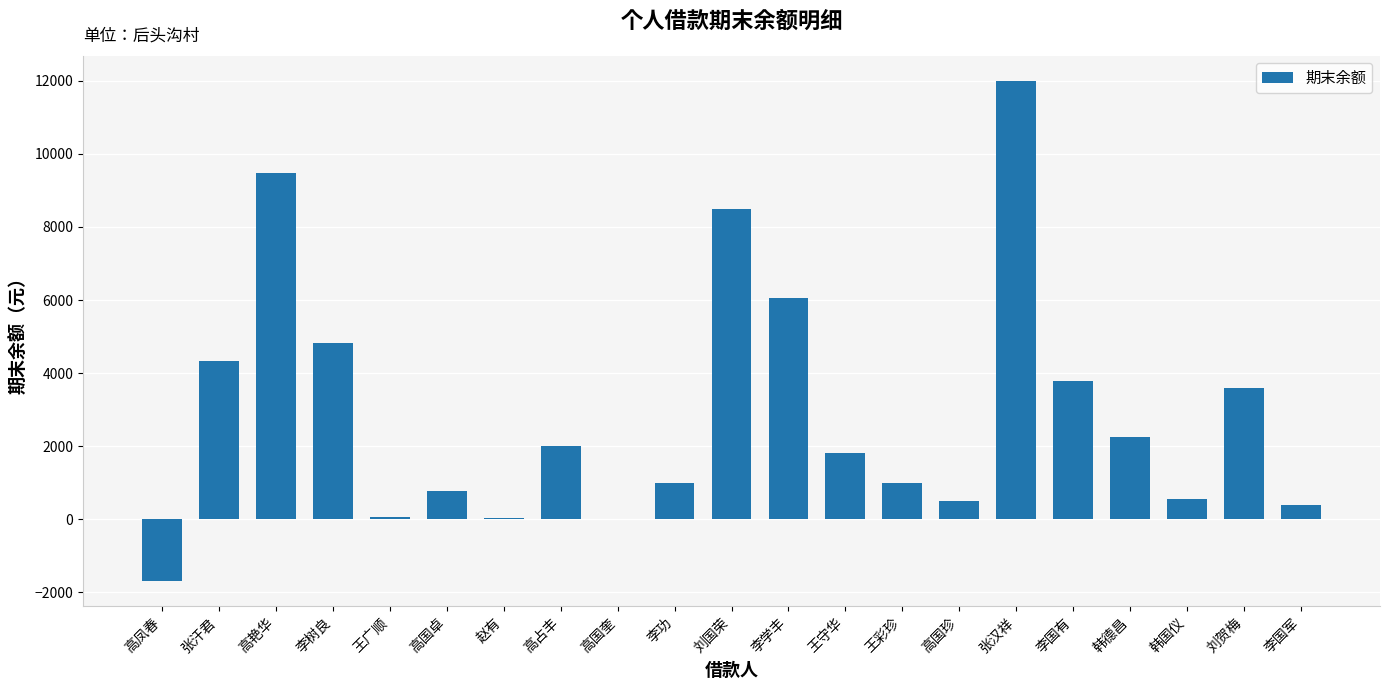

True or false: the data shows 15146.1 at 刘国荣.

False